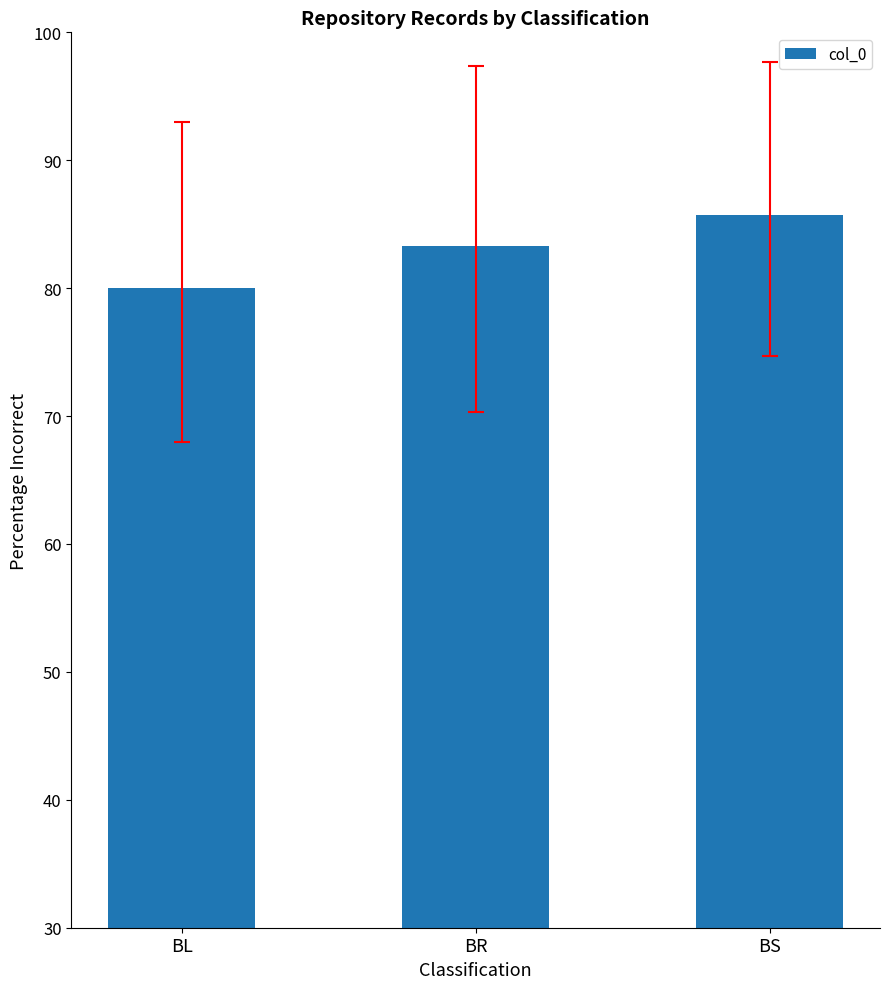

Where is the data nearest to the value 82?

BR